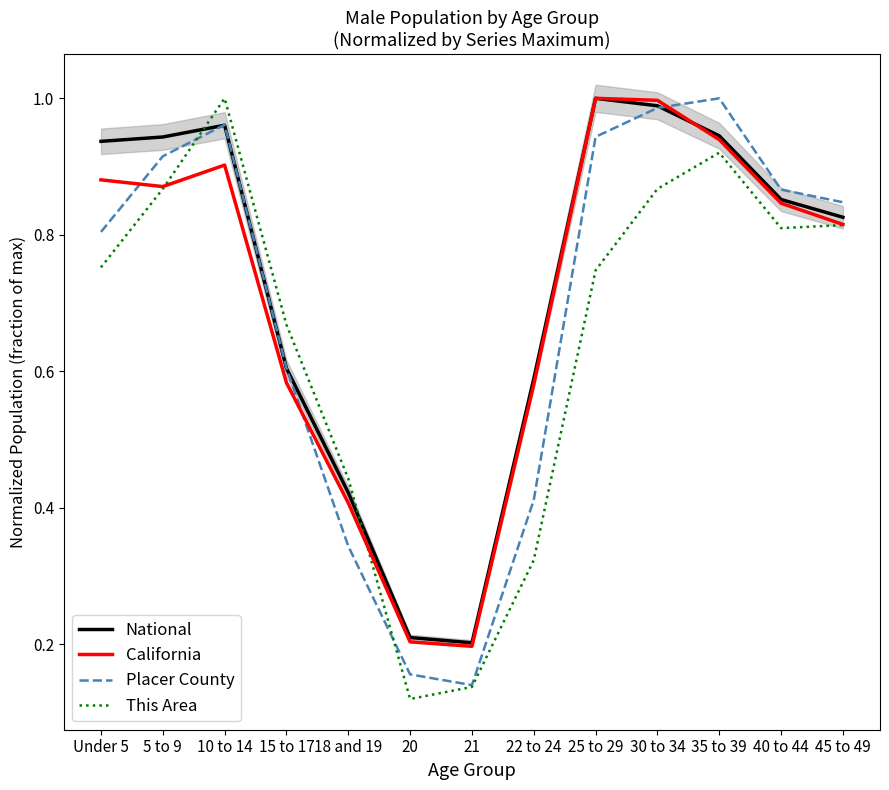

Between 45 to 49 and 25 to 29, which is larger?

25 to 29